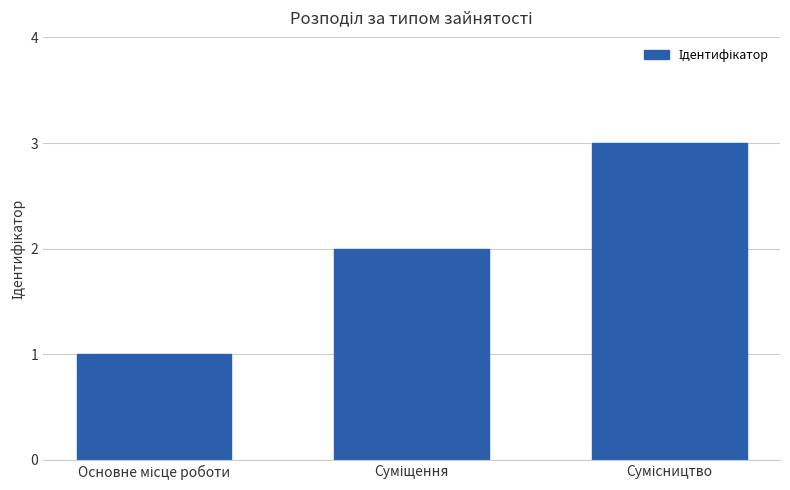

Does the chart contain stacked bars?

No